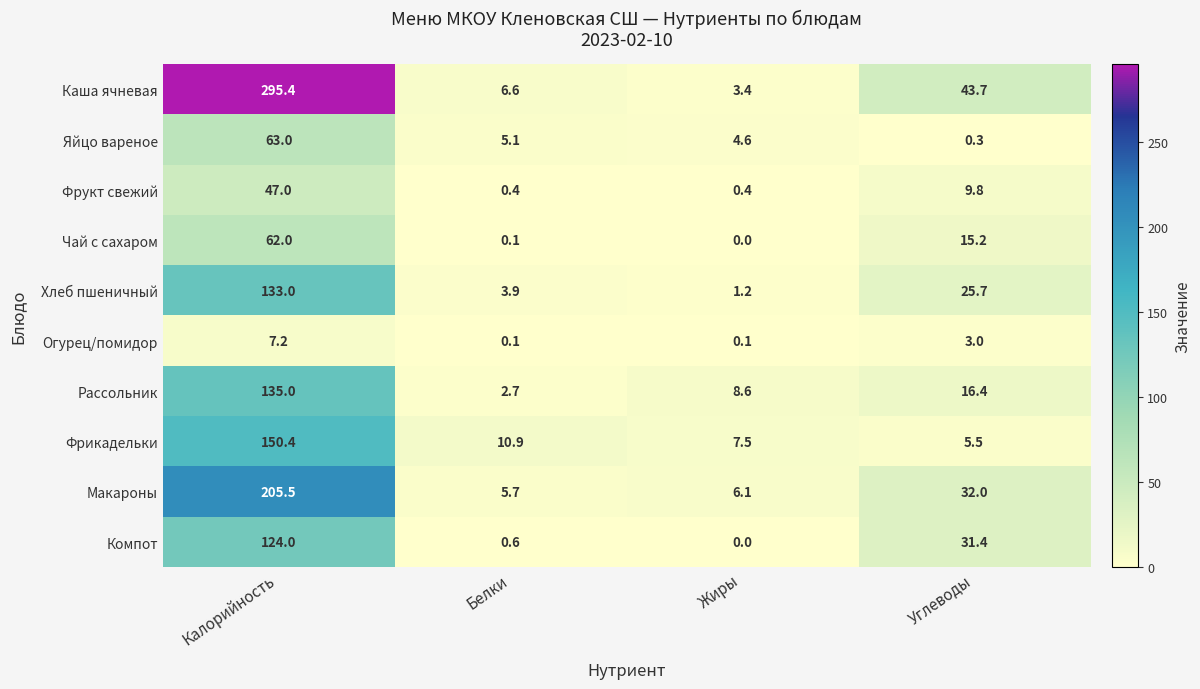

What is the highest value of the Огурец/помидор series?

7.2